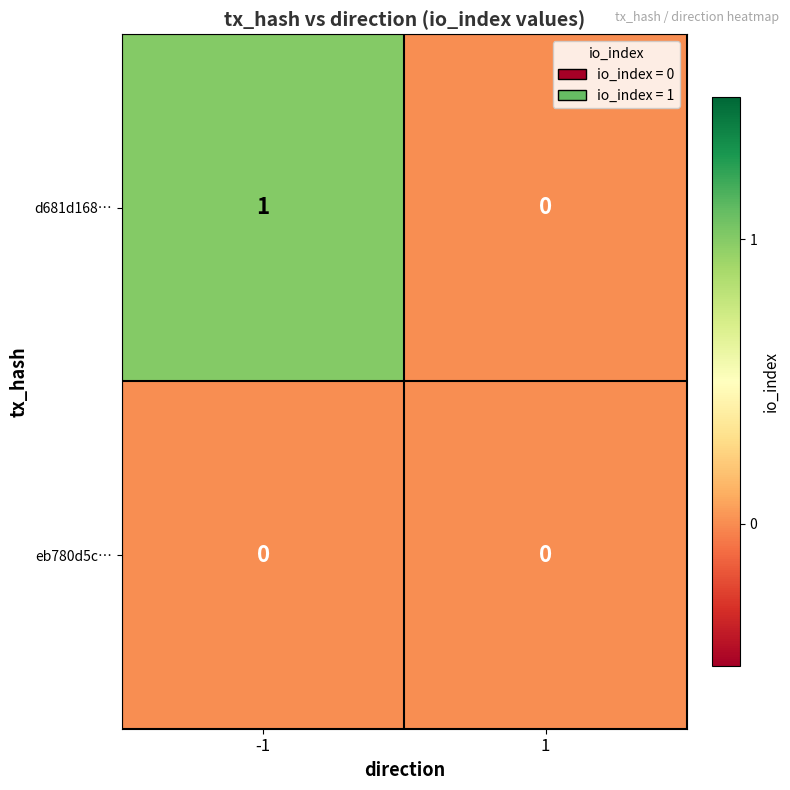

Which series has the largest range (max minus min)?

d681d168…